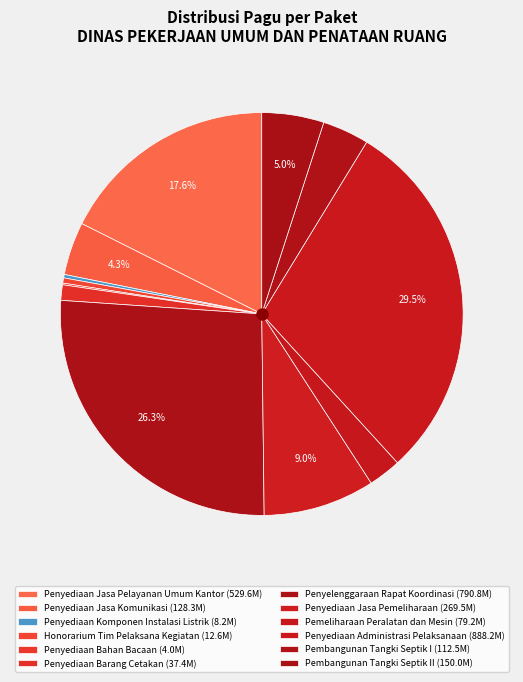

Which category has the smallest portion of the pie?

Penyediaan Bahan Bacaan